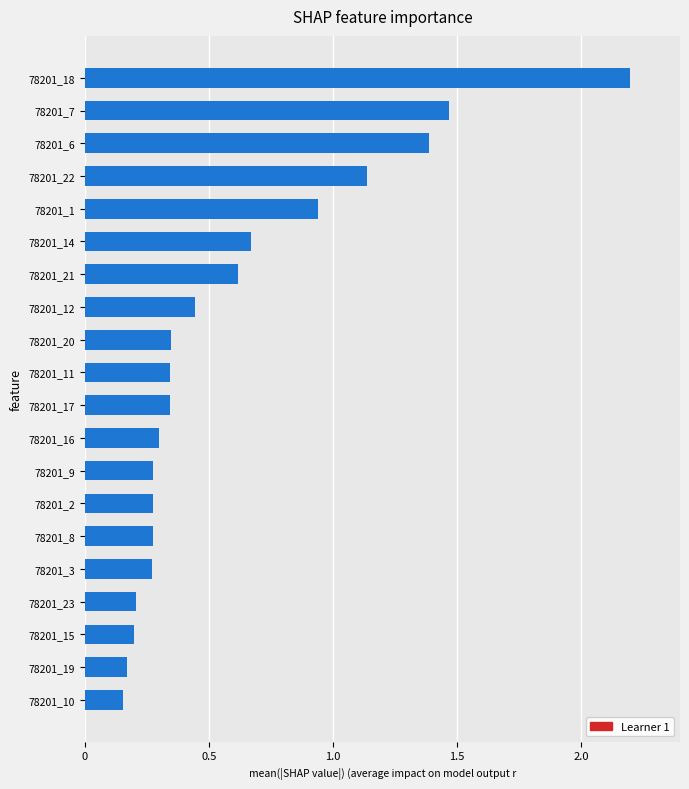

Where is the data nearest to the value 1?

78201_1